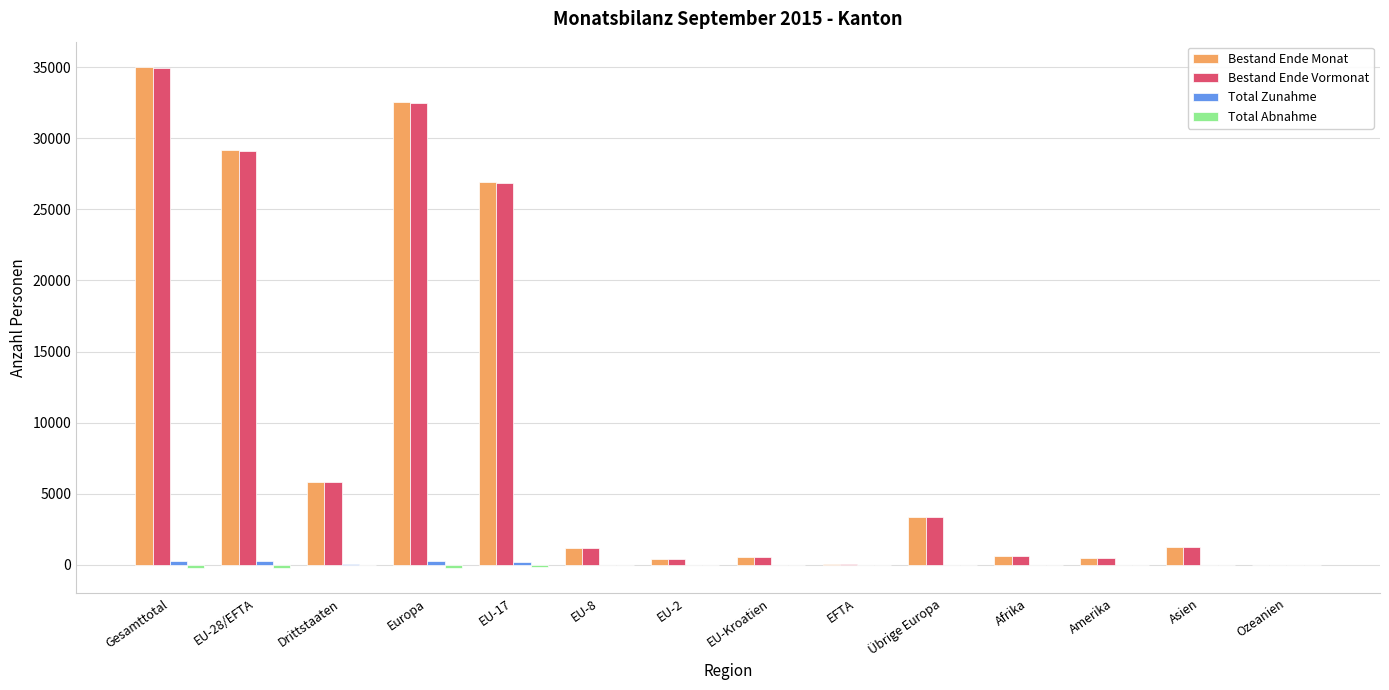

At which category does the chart reach its peak across all series?

Gesamttotal